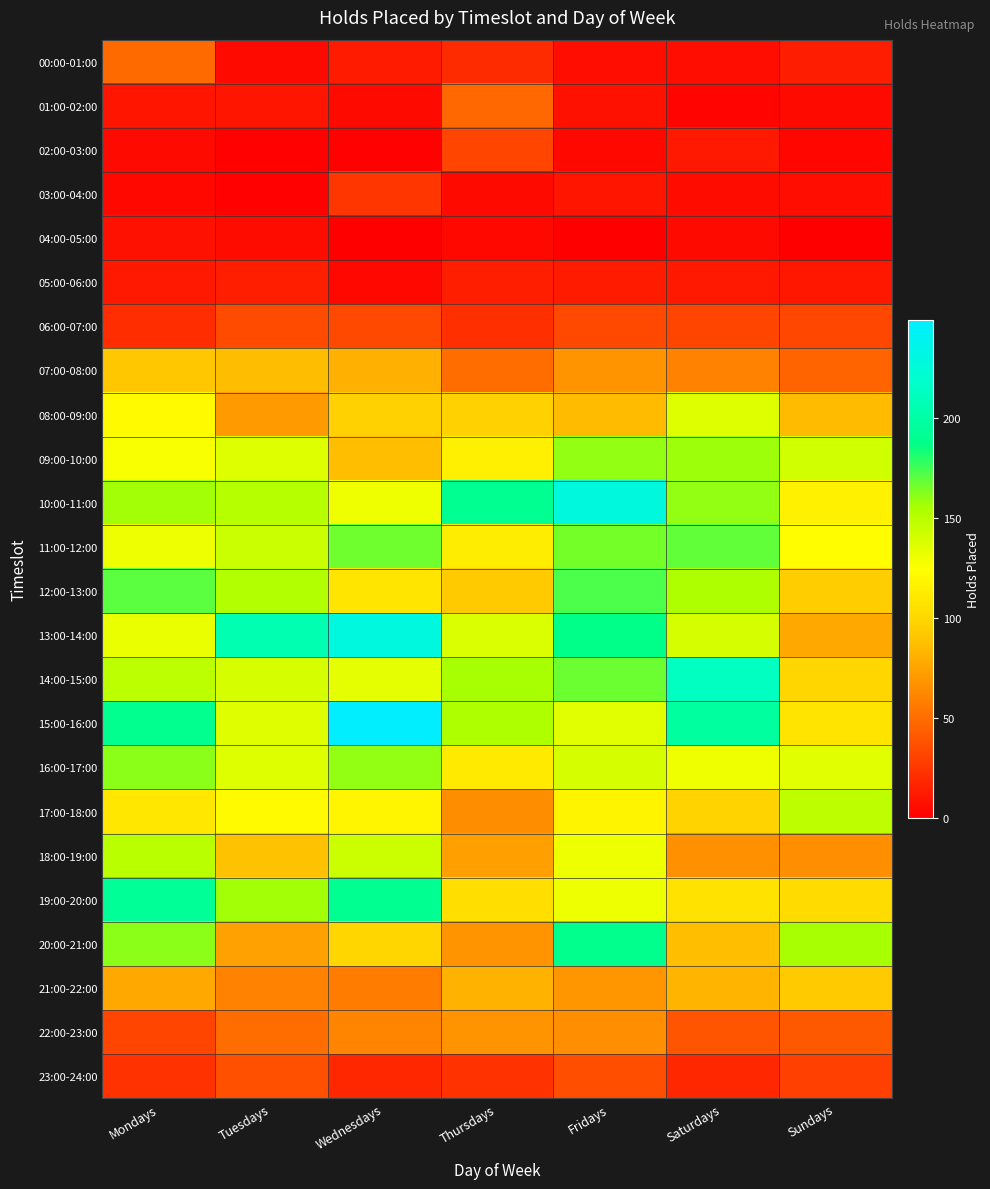

Reading left to right, extract all data points from this chart.

00:00-01:00: Mondays=49	Tuesdays=5	Wednesdays=13	Thursdays=20	Fridays=7	Saturdays=7	Sundays=14
01:00-02:00: Mondays=10	Tuesdays=10	Wednesdays=5	Thursdays=48	Fridays=8	Saturdays=2	Sundays=5
02:00-03:00: Mondays=5	Tuesdays=1	Wednesdays=1	Thursdays=32	Fridays=4	Saturdays=12	Sundays=3
03:00-04:00: Mondays=4	Tuesdays=1	Wednesdays=25	Thursdays=5	Fridays=10	Saturdays=6	Sundays=7
04:00-05:00: Mondays=8	Tuesdays=6	Wednesdays=0	Thursdays=4	Fridays=0	Saturdays=5	Sundays=0
05:00-06:00: Mondays=12	Tuesdays=15	Wednesdays=4	Thursdays=15	Fridays=13	Saturdays=12	Sundays=11
06:00-07:00: Mondays=21	Tuesdays=35	Wednesdays=34	Thursdays=22	Fridays=34	Saturdays=32	Sundays=33
07:00-08:00: Mondays=91	Tuesdays=87	Wednesdays=81	Thursdays=50	Fridays=68	Saturdays=60	Sundays=46
08:00-09:00: Mondays=122	Tuesdays=71	Wednesdays=97	Thursdays=97	Fridays=86	Saturdays=137	Sundays=86
09:00-10:00: Mondays=126	Tuesdays=137	Wednesdays=88	Thursdays=115	Fridays=160	Saturdays=158	Sundays=142
10:00-11:00: Mondays=157	Tuesdays=151	Wednesdays=130	Thursdays=191	Fridays=228	Saturdays=160	Sundays=116
11:00-12:00: Mondays=131	Tuesdays=144	Wednesdays=166	Thursdays=114	Fridays=165	Saturdays=169	Sundays=124
12:00-13:00: Mondays=170	Tuesdays=153	Wednesdays=109	Thursdays=93	Fridays=173	Saturdays=154	Sundays=94
13:00-14:00: Mondays=132	Tuesdays=205	Wednesdays=230	Thursdays=138	Fridays=187	Saturdays=140	Sundays=77
14:00-15:00: Mondays=149	Tuesdays=140	Wednesdays=134	Thursdays=156	Fridays=167	Saturdays=213	Sundays=100
15:00-16:00: Mondays=190	Tuesdays=136	Wednesdays=249	Thursdays=154	Fridays=135	Saturdays=197	Sundays=108
16:00-17:00: Mondays=161	Tuesdays=137	Wednesdays=160	Thursdays=112	Fridays=140	Saturdays=130	Sundays=135
17:00-18:00: Mondays=110	Tuesdays=122	Wednesdays=119	Thursdays=65	Fridays=118	Saturdays=98	Sundays=148
18:00-19:00: Mondays=150	Tuesdays=89	Wednesdays=143	Thursdays=73	Fridays=131	Saturdays=67	Sundays=66
19:00-20:00: Mondays=194	Tuesdays=157	Wednesdays=191	Thursdays=105	Fridays=131	Saturdays=107	Sundays=103
20:00-21:00: Mondays=161	Tuesdays=74	Wednesdays=100	Thursdays=68	Fridays=189	Saturdays=88	Sundays=156
21:00-22:00: Mondays=77	Tuesdays=60	Wednesdays=57	Thursdays=82	Fridays=69	Saturdays=83	Sundays=93
22:00-23:00: Mondays=32	Tuesdays=50	Wednesdays=61	Thursdays=68	Fridays=66	Saturdays=39	Sundays=41
23:00-24:00: Mondays=23	Tuesdays=37	Wednesdays=18	Thursdays=23	Fridays=36	Saturdays=18	Sundays=30